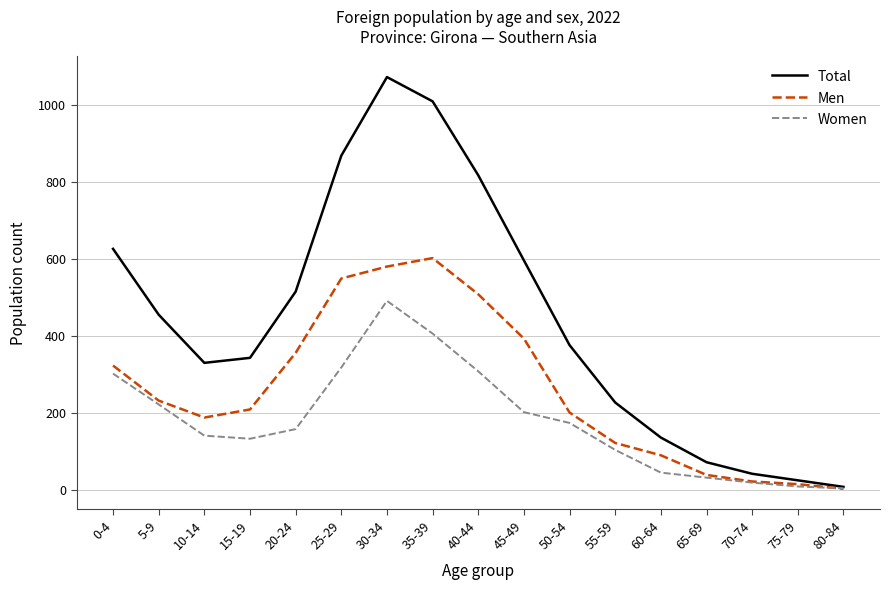

Which series changed the most between 0-4 and 75-79?

Total